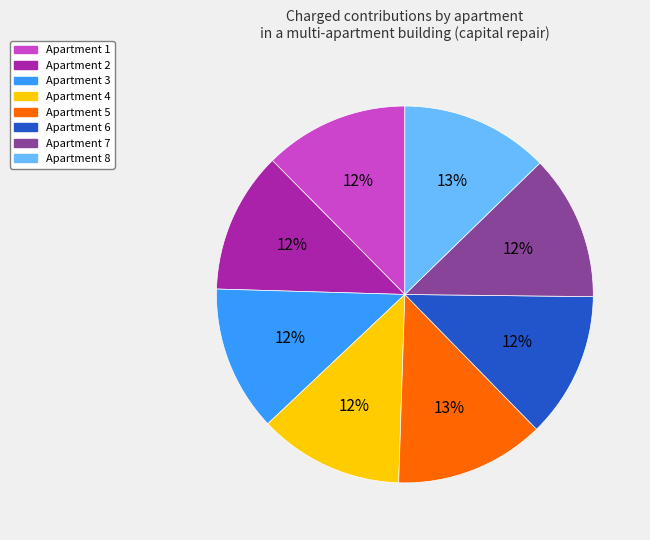

The Apartment 1 slice represents 24% of the pie. True or false?

False